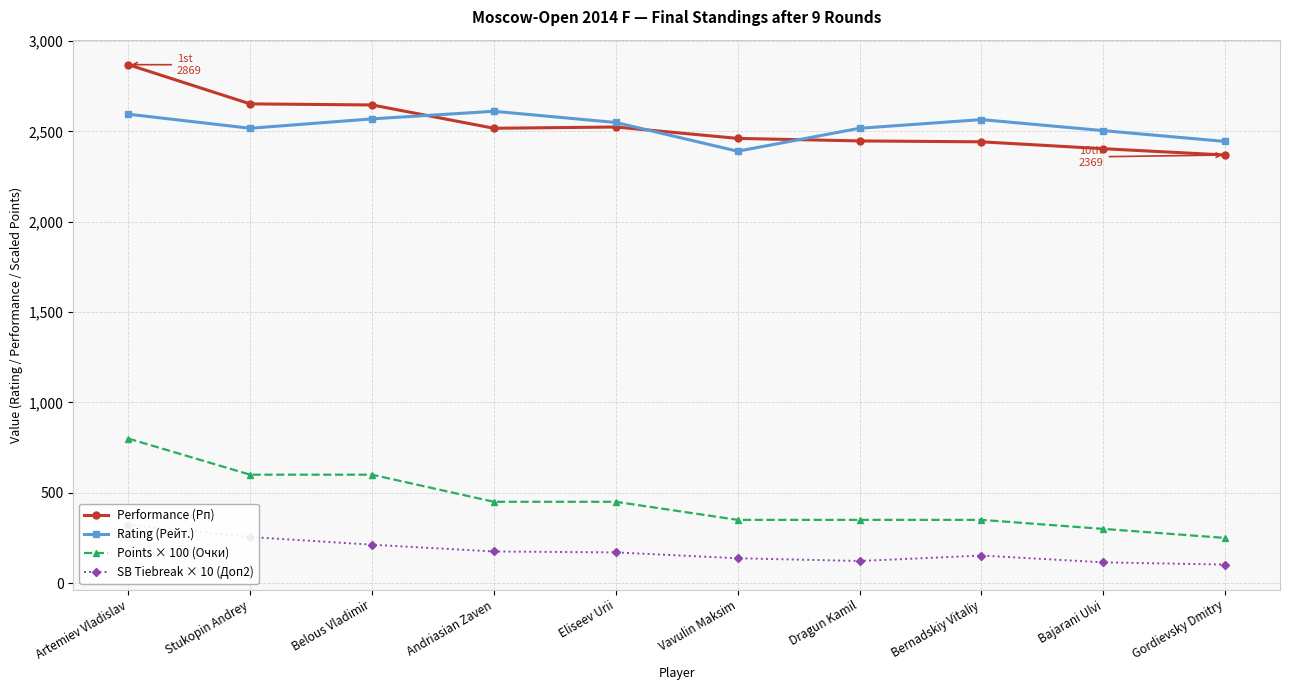

Reading right to left, what are all the values shown in this chart?

Performance (Рп): 2369.0	2404.0	2442.0	2447.0	2461.0	2524.0	2517.0	2646.0	2652.0	2869.0
Rating (Рейт.): 2444.0	2504.0	2565.0	2517.0	2390.0	2549.0	2611.0	2569.0	2517.0	2595.0
Points × 100 (Очки): 250.0	300.0	350.0	350.0	350.0	450.0	450.0	600.0	600.0	800.0
SB Tiebreak × 10 (Доп2): 102.5	115.0	152.5	122.5	137.5	170.0	175.0	212.5	255.0	322.5